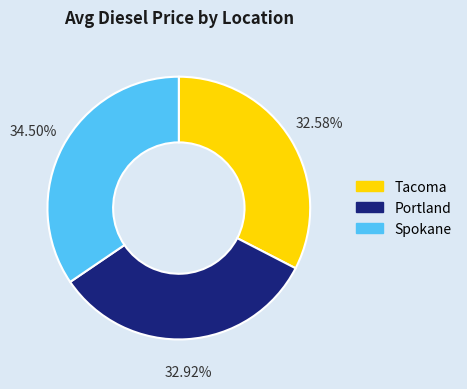

What is the ratio of the value at Tacoma to the value at Spokane?

0.9